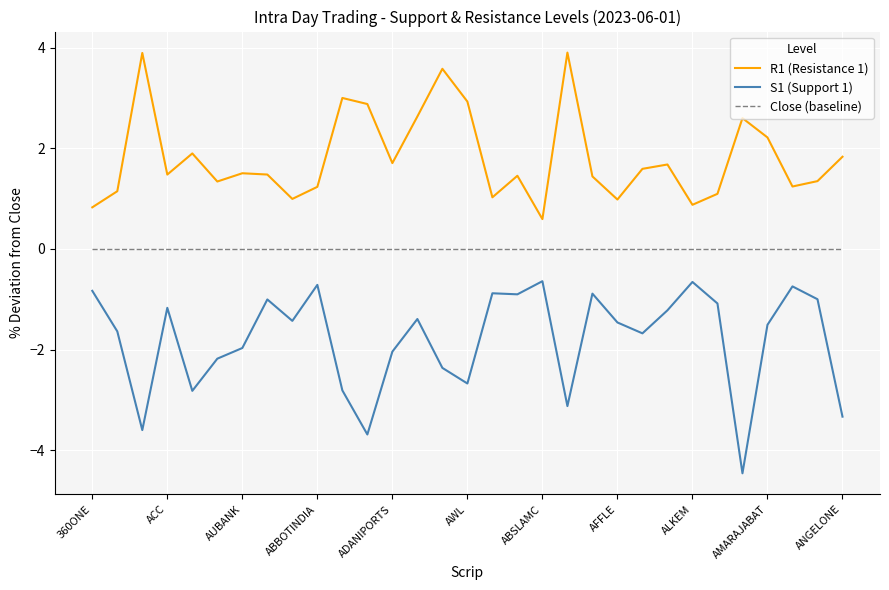

What are all the series names shown in the legend?

R1 (Resistance 1), S1 (Support 1), Close (baseline)